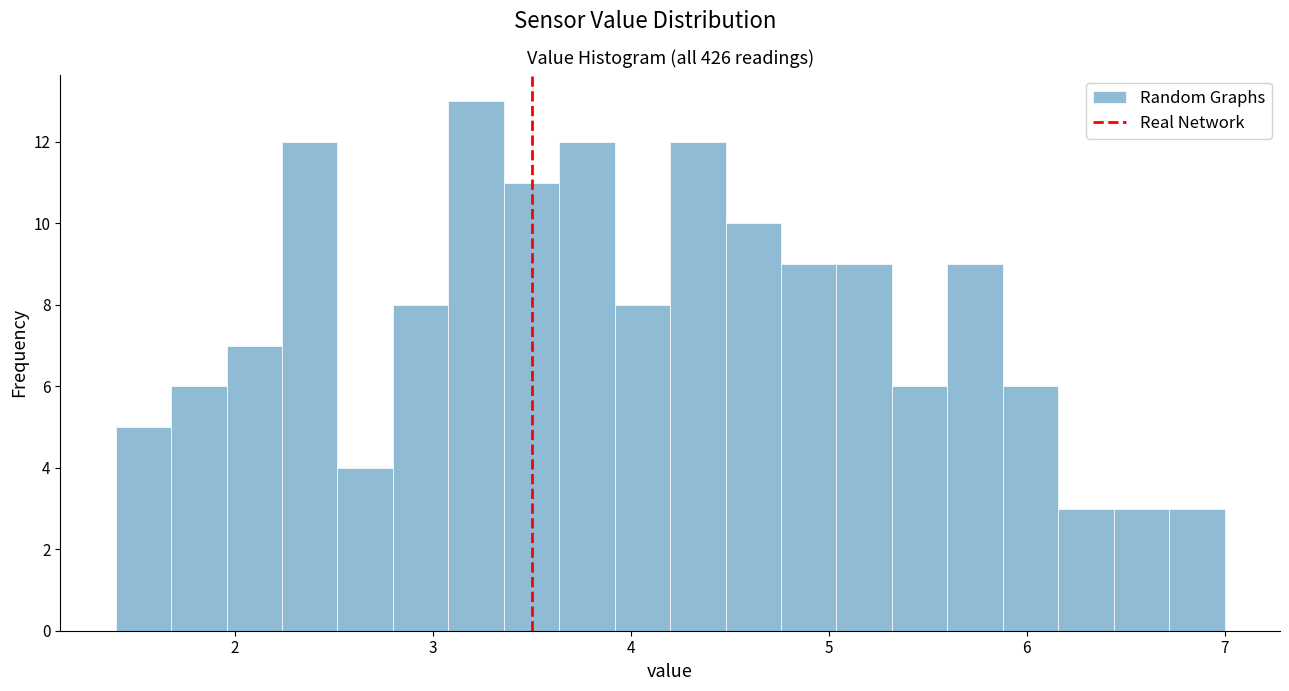

Read against the x-axis, roughly where is the centre of the tallest bar?

3.2